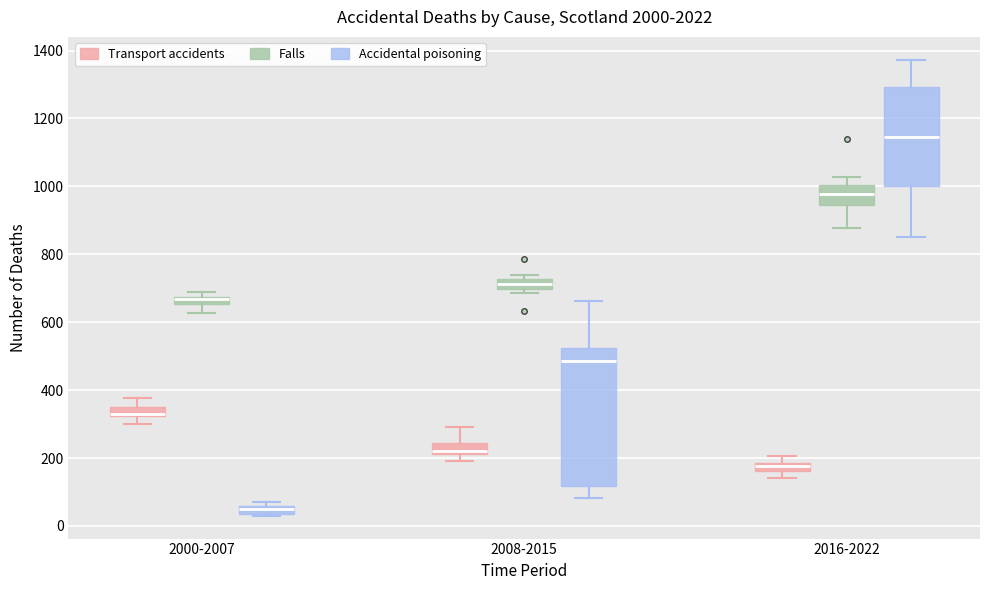

Which box is the tallest, from its lower edge to its upper edge?

2008-2015 (Accidental poisoning)